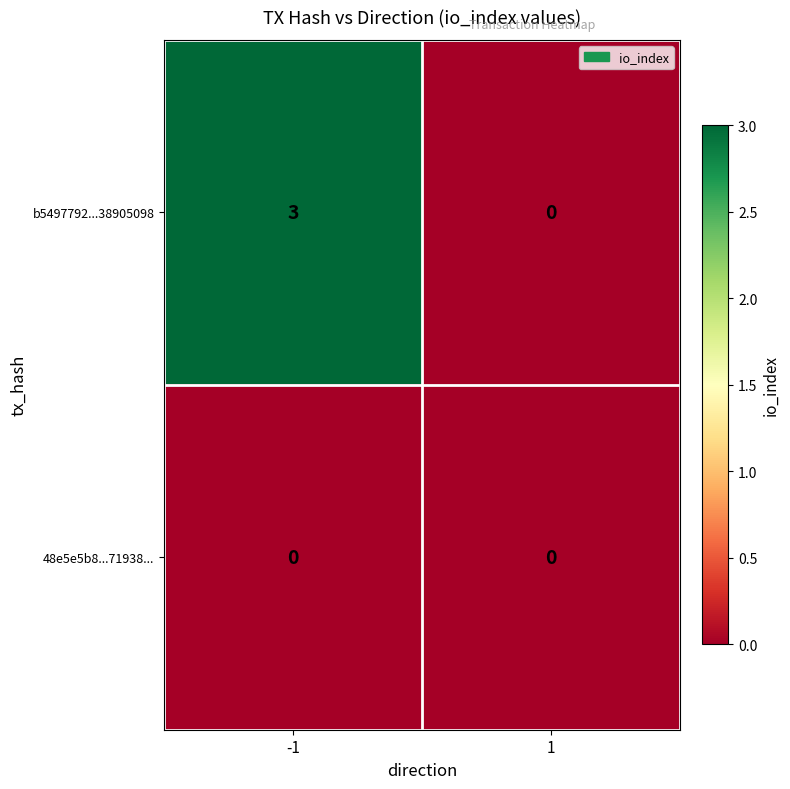

The value of 48e5e5b8...71938... at -1 is 0. True or false?

True